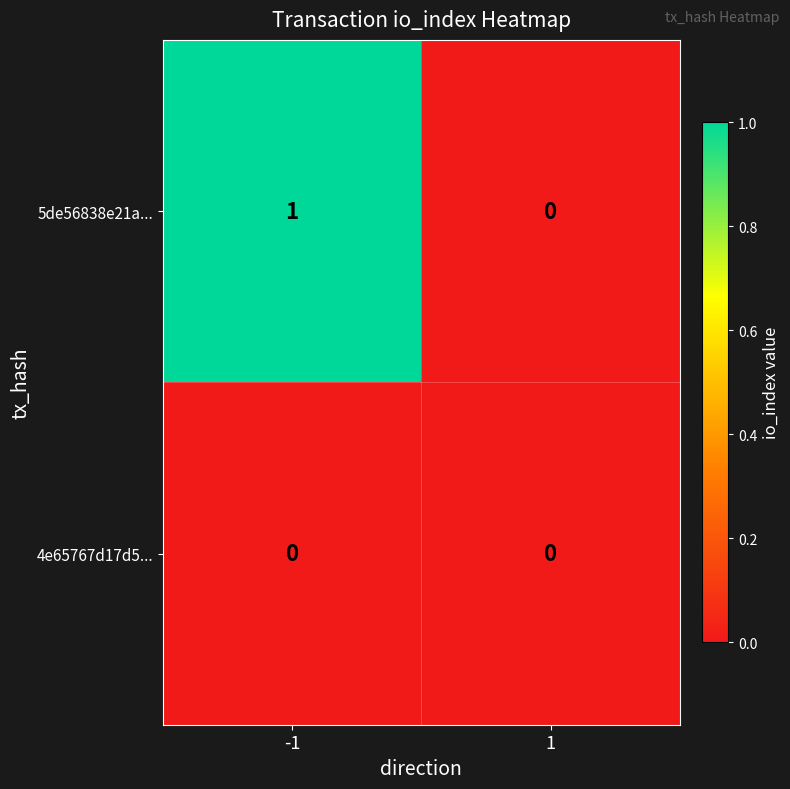

Which series has the largest total across all categories?

5de56838e21a...